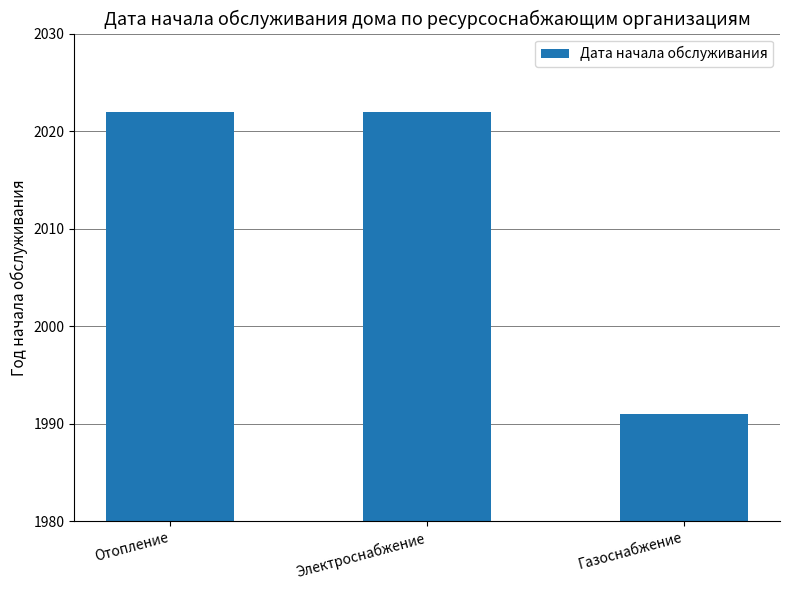

What is the label of the 3rd bar from the left?

Газоснабжение